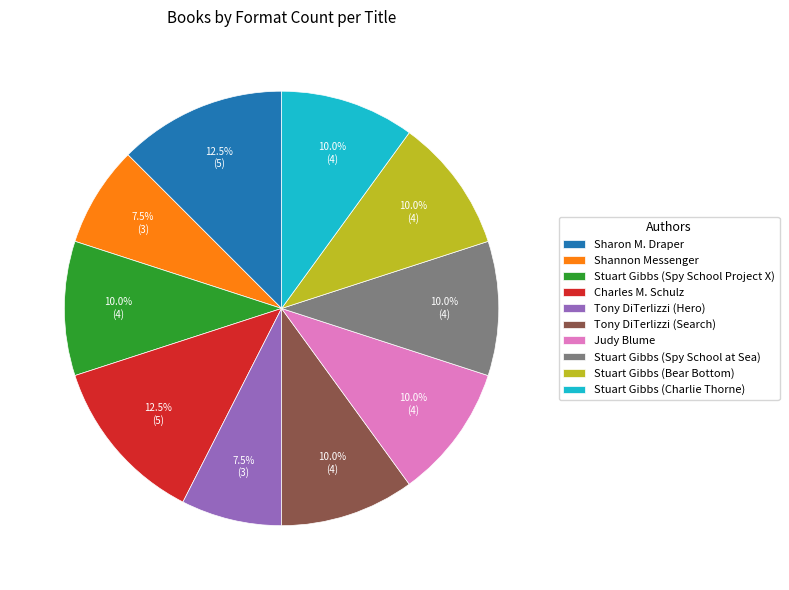

Which has a higher value, Stuart Gibbs (Spy School at Sea) or Charles M. Schulz?

Charles M. Schulz